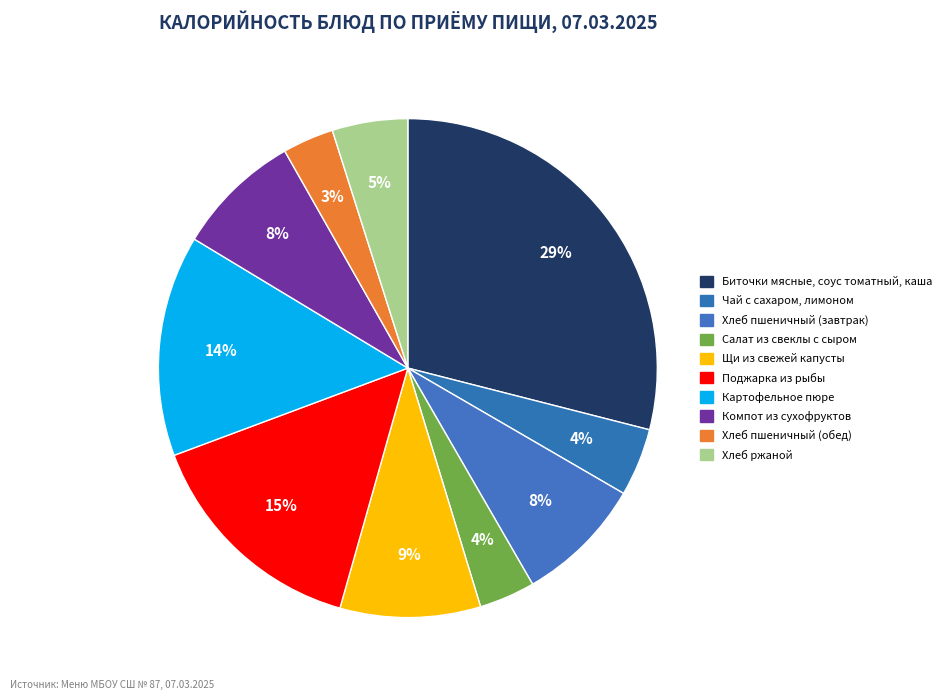

True or false: Хлеб пшеничный (обед) accounts for 3% of the total.

True